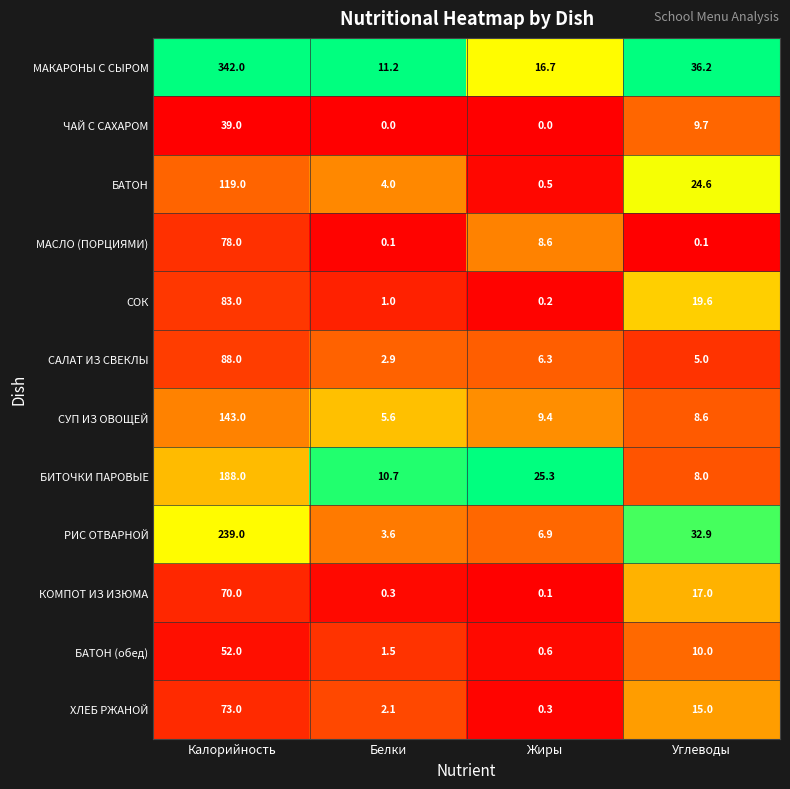

What is the sum of all МАКАРОНЫ С СЫРОМ values?

406.1